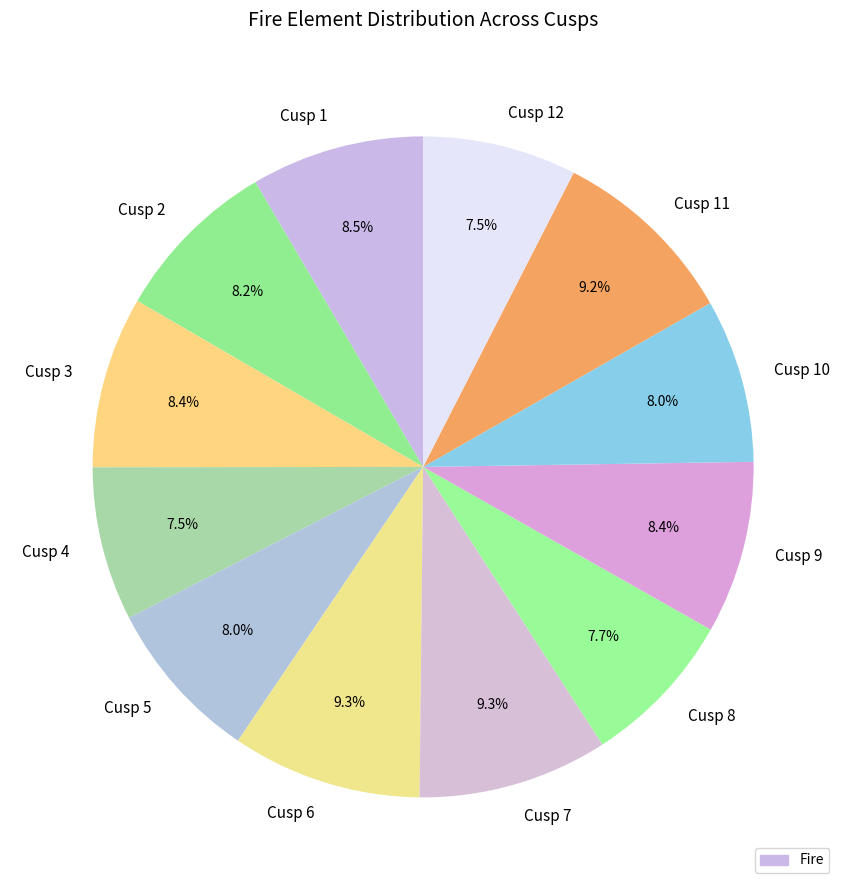

What percentage do Cusp 6 and Cusp 10 together represent?

17.3%